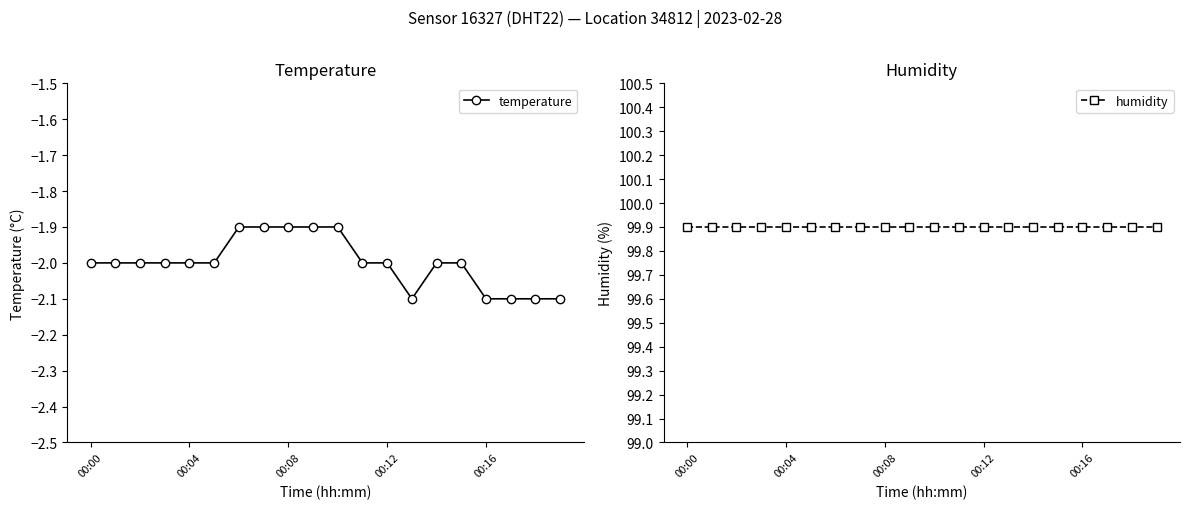

True or false: temperature has a value of -2.0 at 00:04.

True